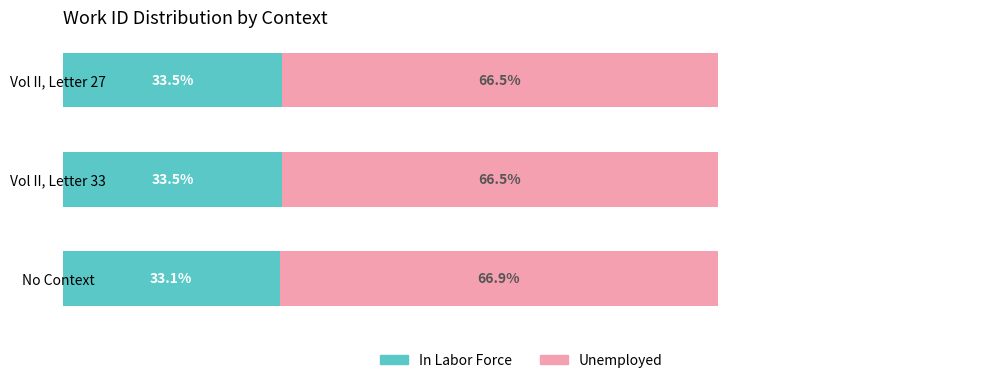

At which label is In Labor Force closest to 33?

No Context